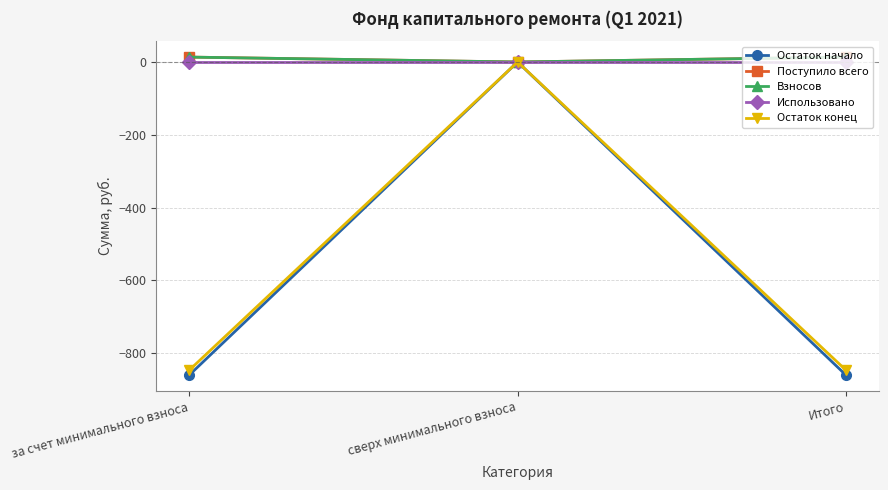

What is the average value of the Взносов series?

9.0